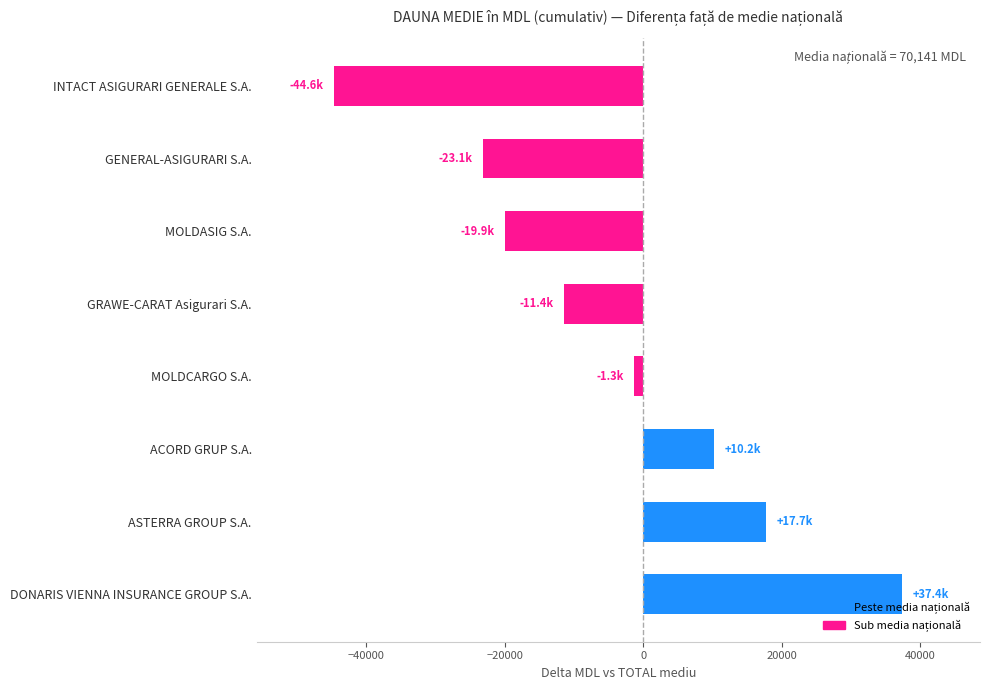

What is the smallest value displayed?

-44639.1